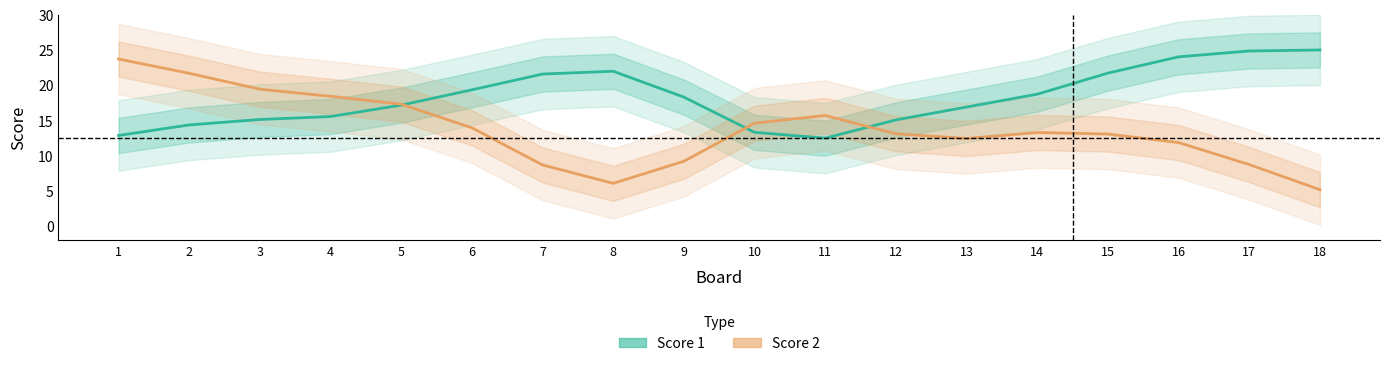

Reading left to right, what are all the values shown in this chart?

Score 1: 1=12.8	2=14.3	3=15.1	4=15.5	5=17.1	6=19.3	7=21.6	8=22.0	9=18.3	10=13.3	11=12.5	12=15.0	13=16.9	14=18.7	15=21.7	16=24.0	17=24.8	18=25.0
Score 2: 1=23.7	2=21.7	3=19.4	4=18.4	5=17.3	6=13.9	7=8.7	8=6.0	9=9.2	10=14.6	11=15.7	12=13.1	13=12.4	14=13.3	15=13.0	16=11.8	17=8.7	18=5.1